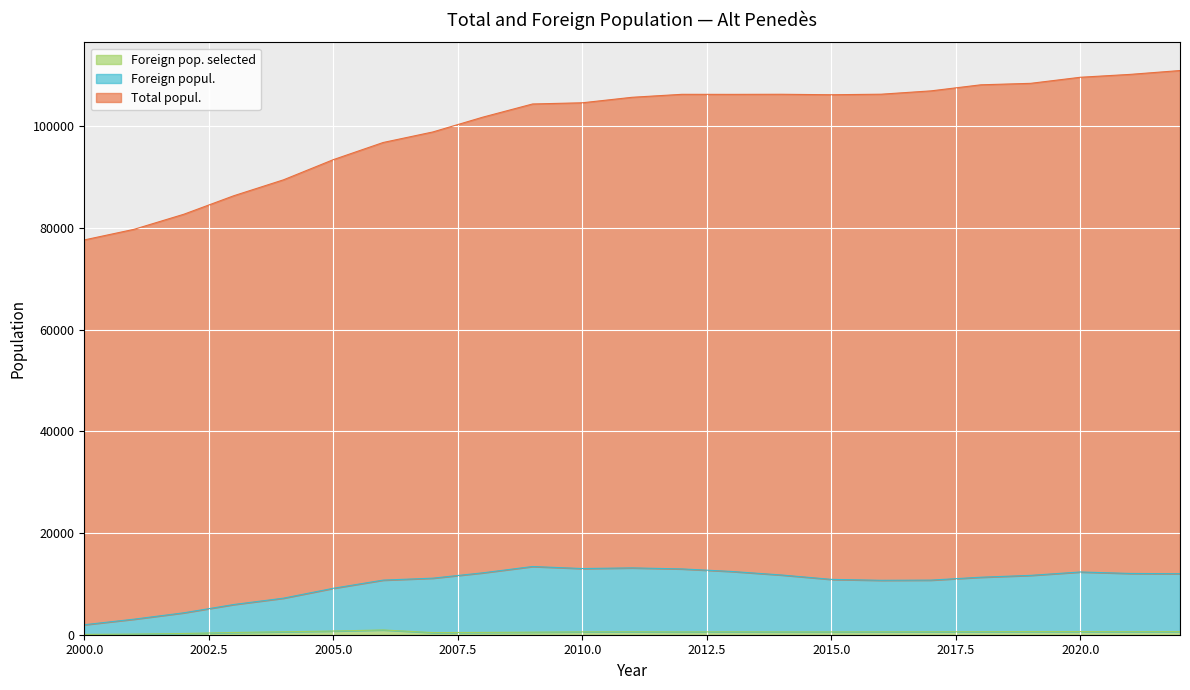

True or false: Foreign popul. has a value of 11741 at 2014.

True